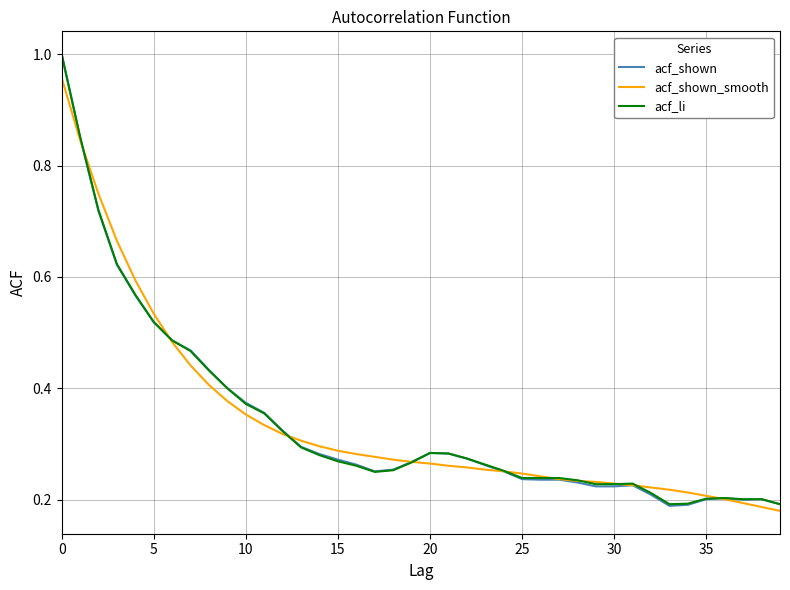

Which series has the widest spread of values?

acf_shown